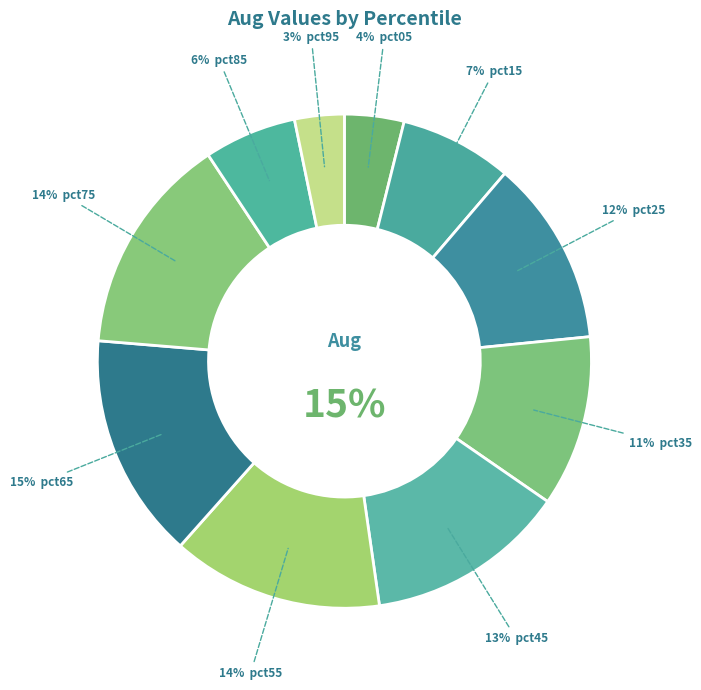

What is the smallest slice in the pie chart?

pct95